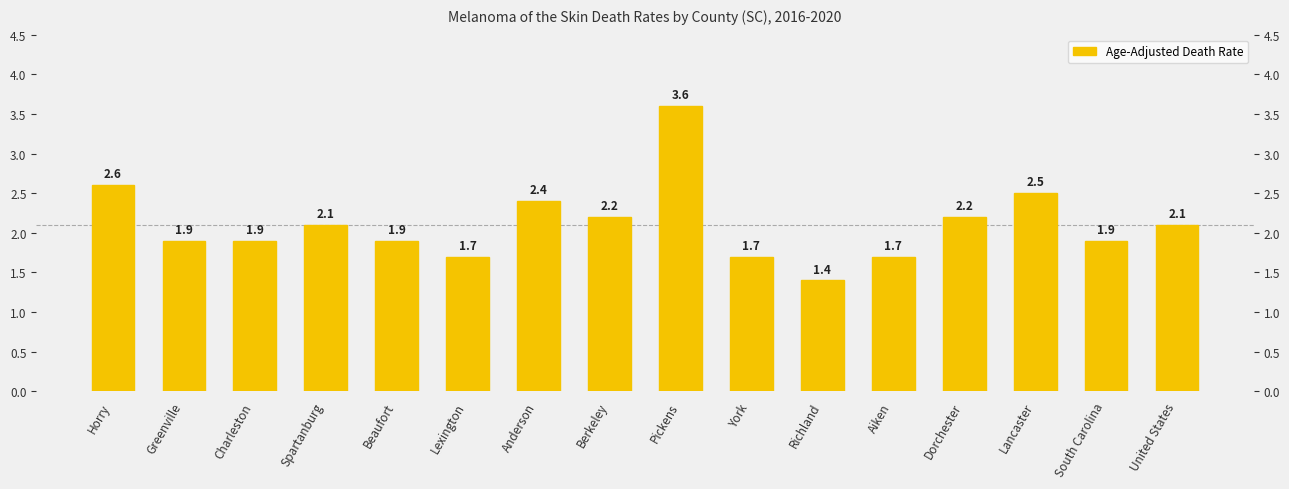

What is the sum of the values at Lexington and Pickens?

5.3